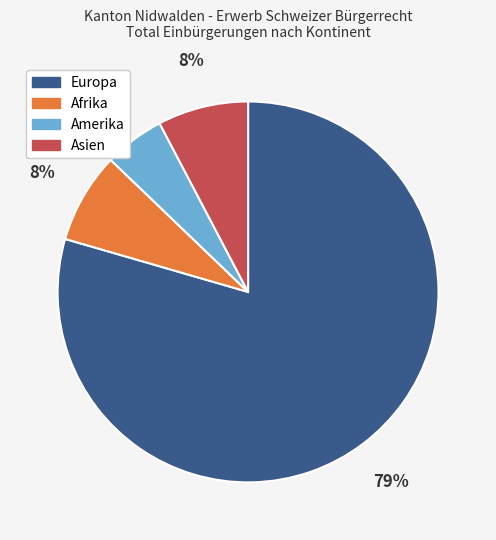

Is there any slice that represents more than half of the pie?

Yes